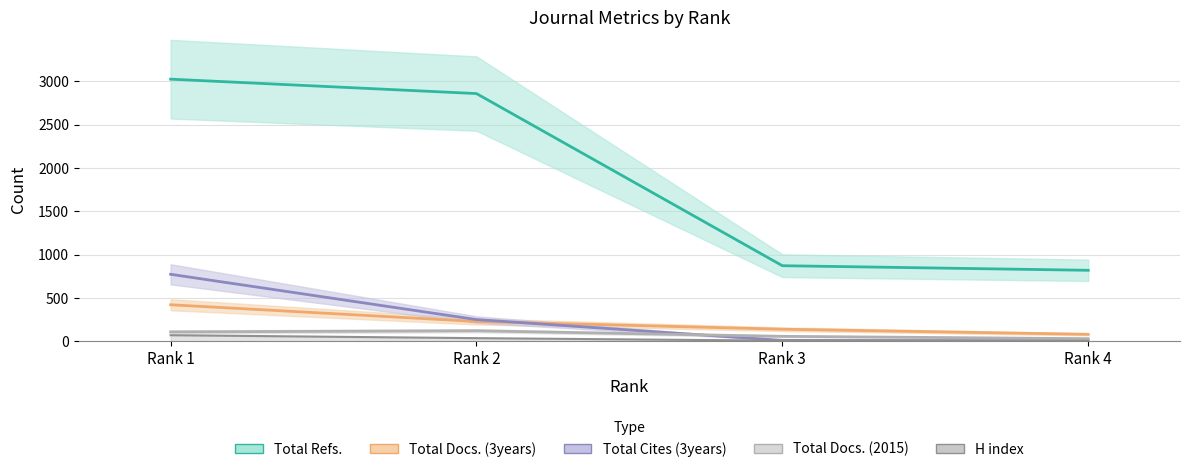

The Total Docs. (2015) series shows 88 at Rank 3. True or false?

False